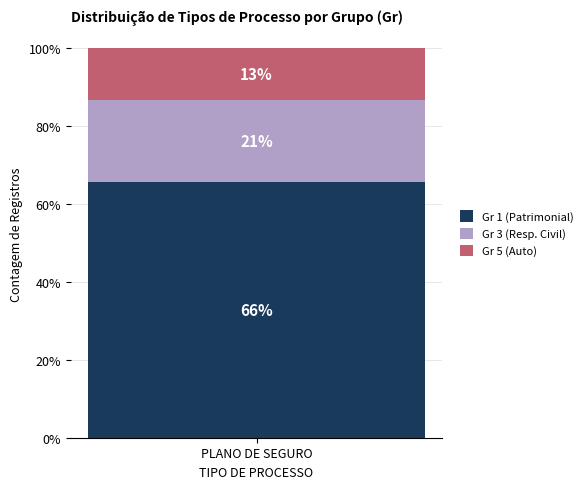

What are all the series names shown in the legend?

Gr 1 (Patrimonial), Gr 3 (Resp. Civil), Gr 5 (Auto)